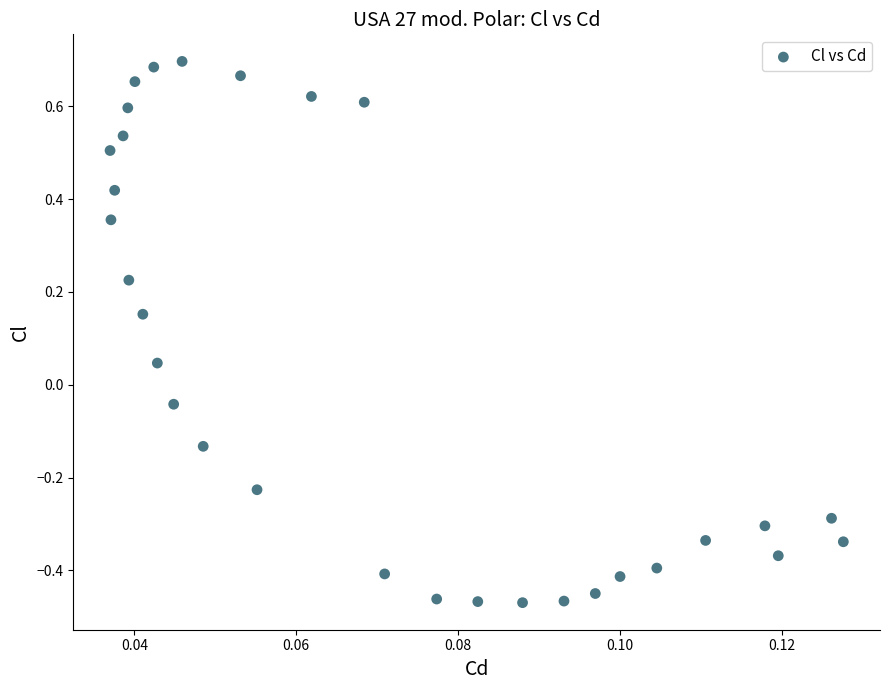

What is the range of Y values (max minus min)?

1.2